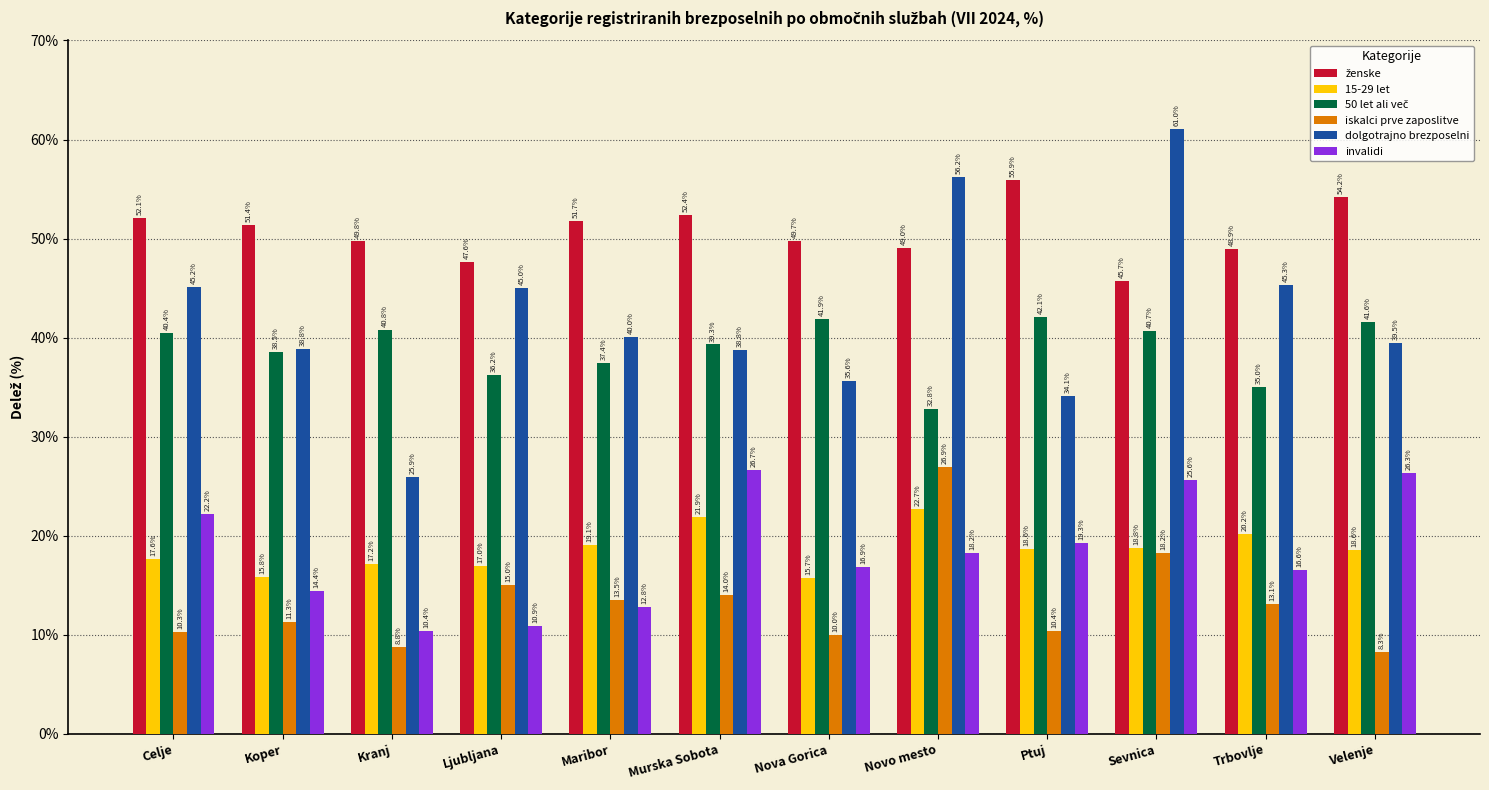

The value of dolgotrajno brezposelni at Celje is 17.8. True or false?

False